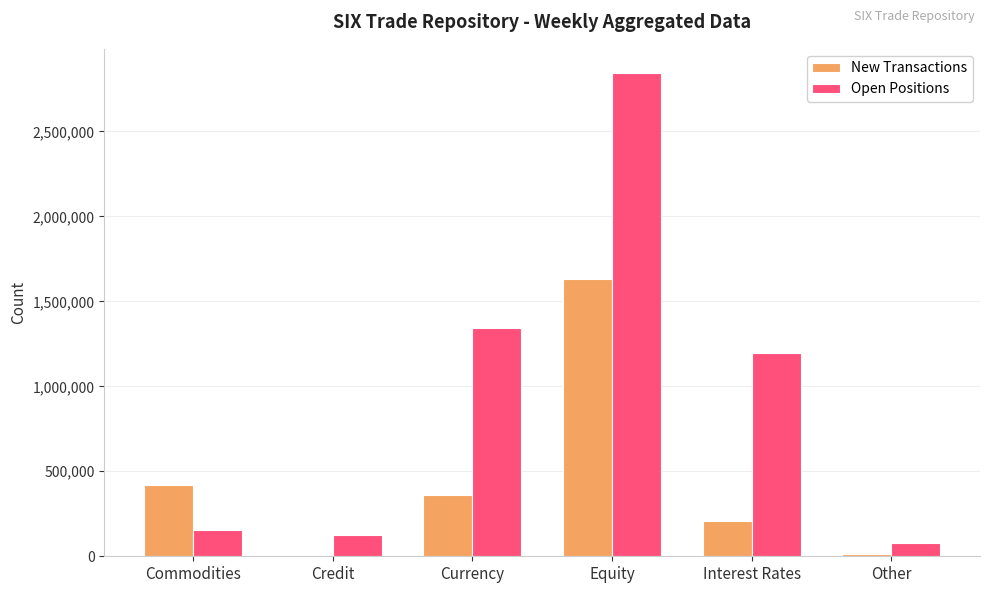

What is the highest value of the Open Positions series?

2843234